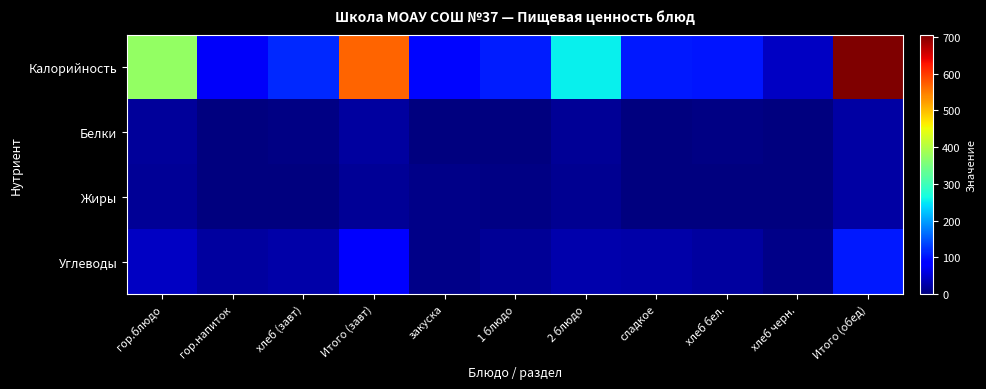

Which series has the largest range (max minus min)?

Калорийность